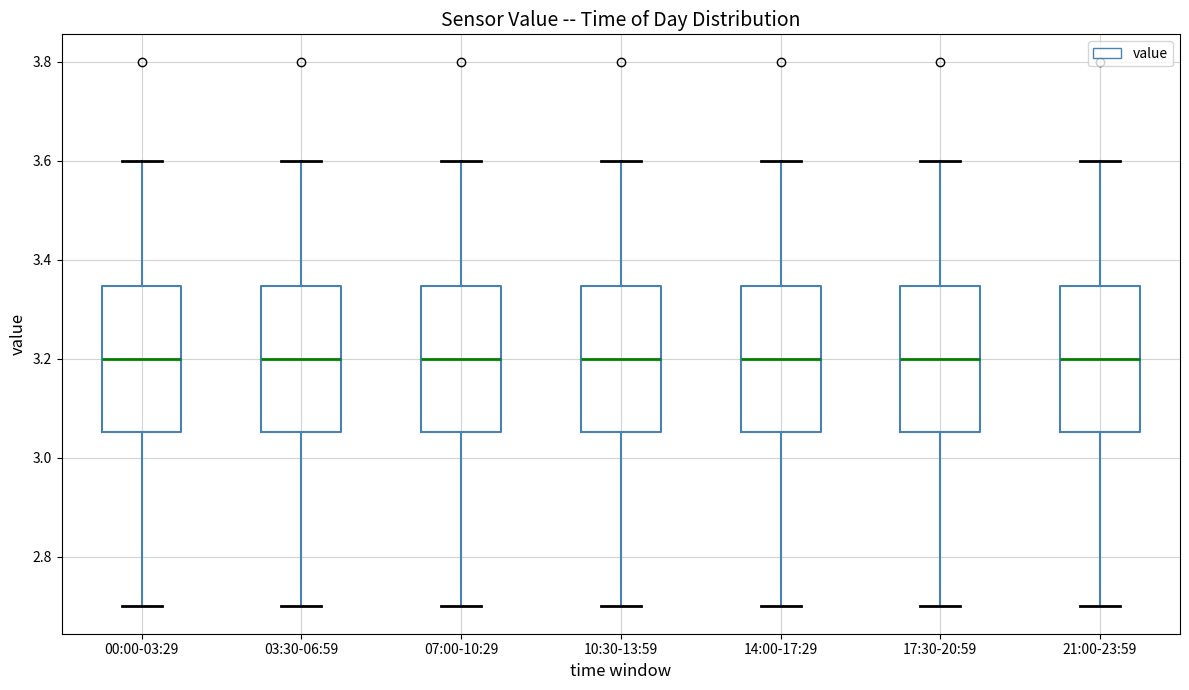

Where is the lower edge of the box for 00:00-03:29 on the y-axis? The values are not printed on the chart, so give them approximately, as read against the axis.

3.06